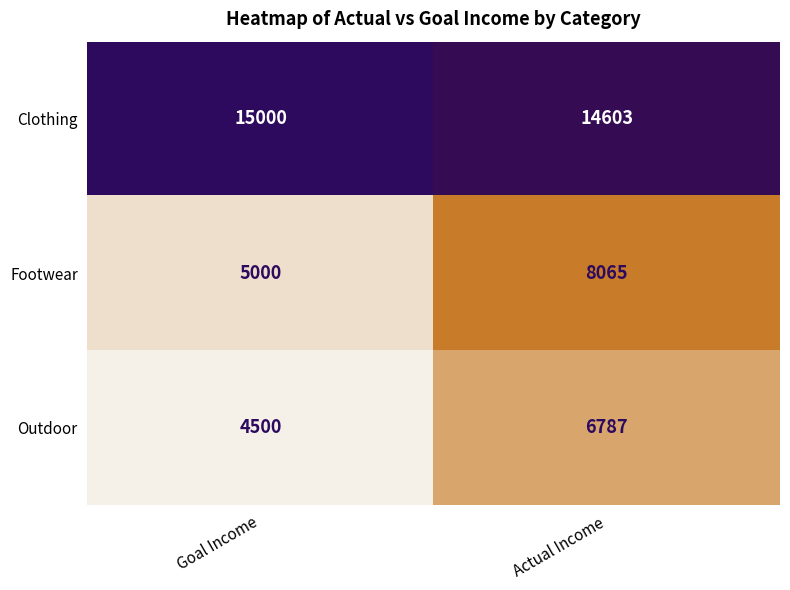

What is the difference between the Outdoor values at Goal Income and Actual Income?

2287